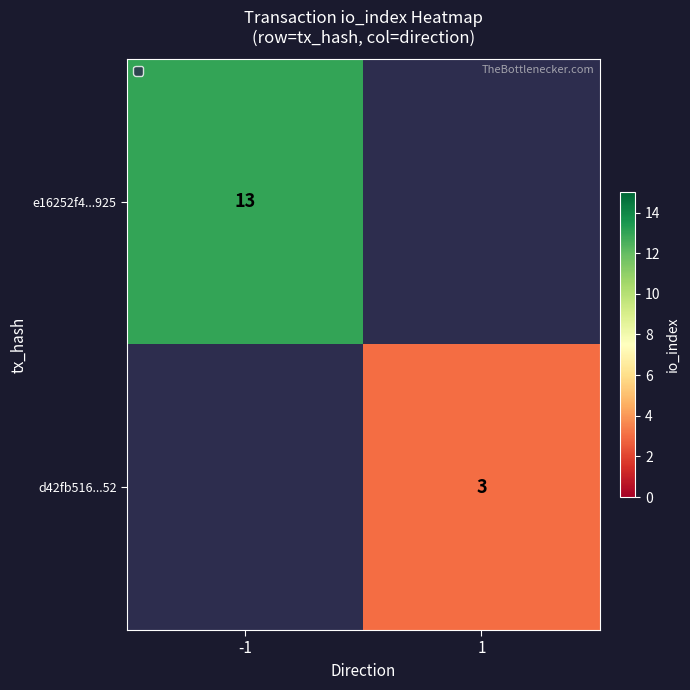

The d42fb516...52 series shows 1.4 at 1. True or false?

False